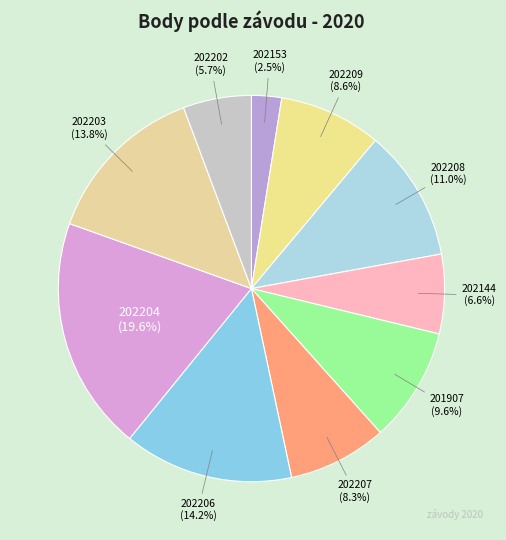

To the nearest percent, what is the average slice percentage?

10%